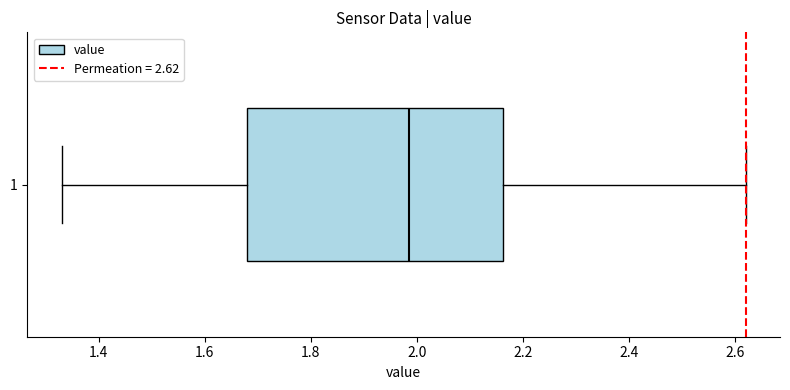

Transcribe this box plot: give where the median line is, the range the box spans, and where the two whiskers end, as read against the x-axis. The values are not printed on the chart, so give them approximately, as read against the axis.

median 1.98, box 1.68 to 2.16, whiskers 1.34 to 2.62